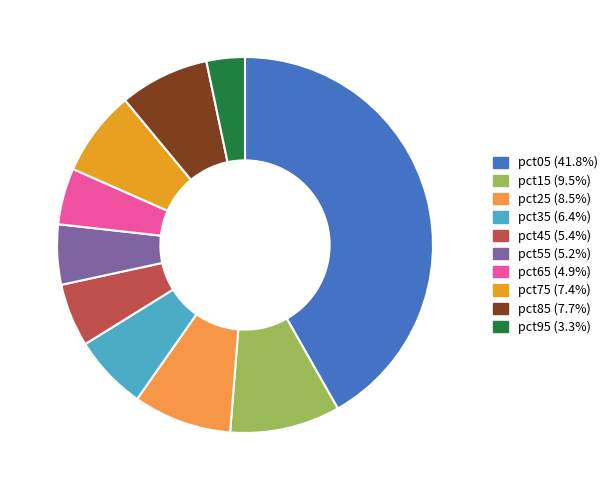

Which slice is the largest?

pct05